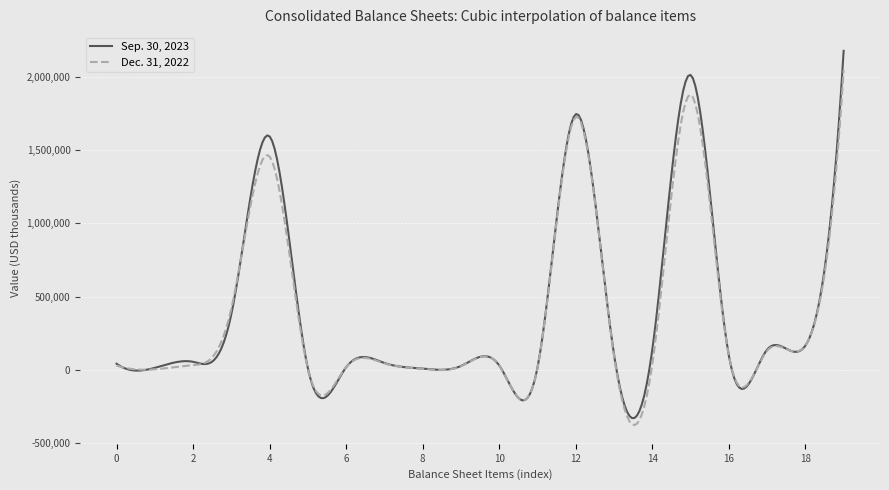

List the series in order of their overall mean, highest first.

Sep. 30, 2023, Dec. 31, 2022